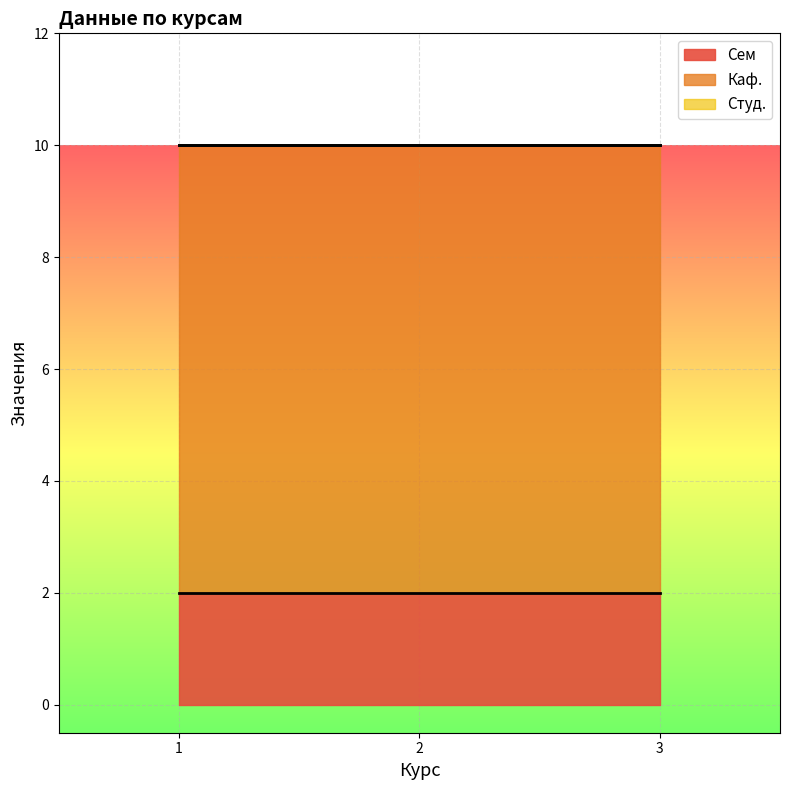

Between 2 and 3, which series saw the biggest shift?

Сем